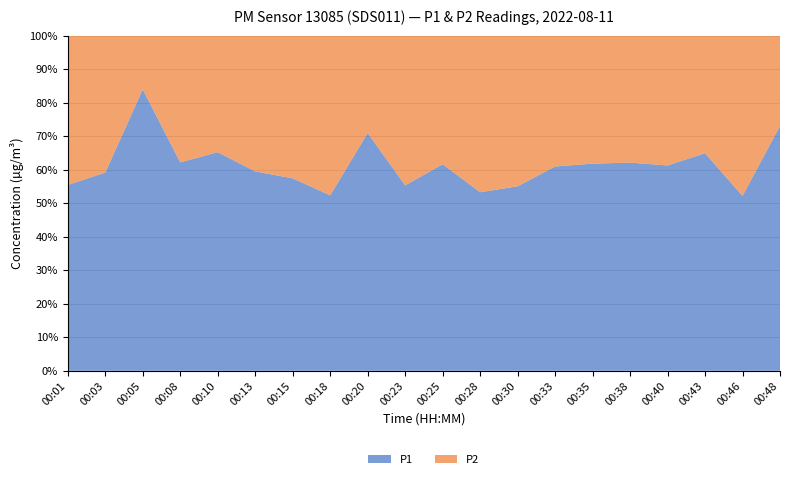

Reading left to right, transcribe all the data shown in this chart.

P1: 00:01=3.1	00:03=3.3	00:05=13.8	00:08=3.4	00:10=4.5	00:13=3.7	00:15=3.4	00:18=2.2	00:20=5.4	00:23=2.6	00:25=4.9	00:28=2.9	00:30=2.7	00:33=3.9	00:35=3.8	00:38=3.8	00:40=3.4	00:43=4.1	00:46=2.4	00:48=6.5
P2: 00:01=2.5	00:03=2.3	00:05=2.6	00:08=2.1	00:10=2.4	00:13=2.5	00:15=2.5	00:18=2.0	00:20=2.2	00:23=2.1	00:25=3.1	00:28=2.6	00:30=2.2	00:33=2.5	00:35=2.3	00:38=2.3	00:40=2.2	00:43=2.2	00:46=2.2	00:48=2.4